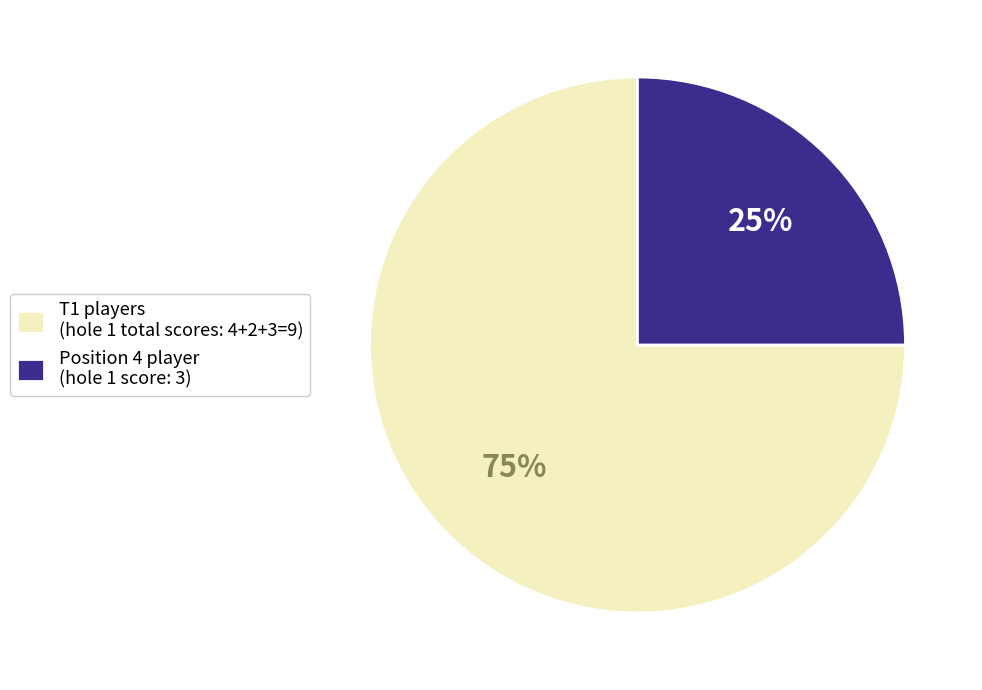

Combined, do T1 players (hole 1 total scores: 4+2+3=9) and Position 4 player (hole 1 score: 3) account for over 50%?

Yes